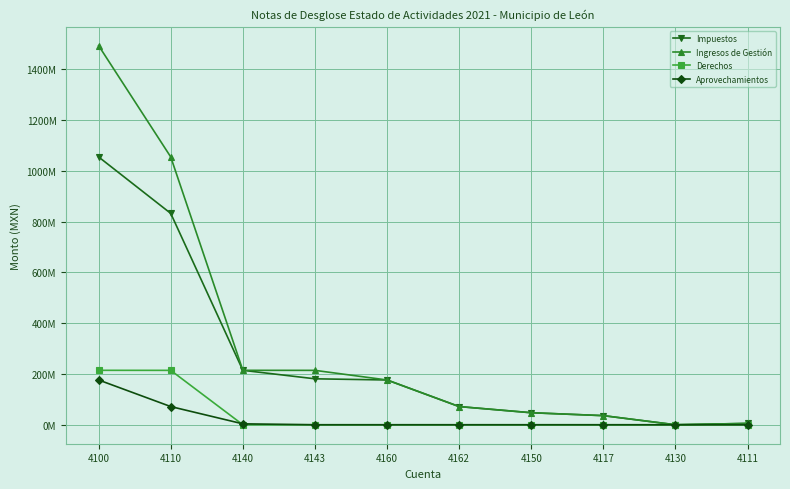

Is this an area chart (filled region under the line)?

No